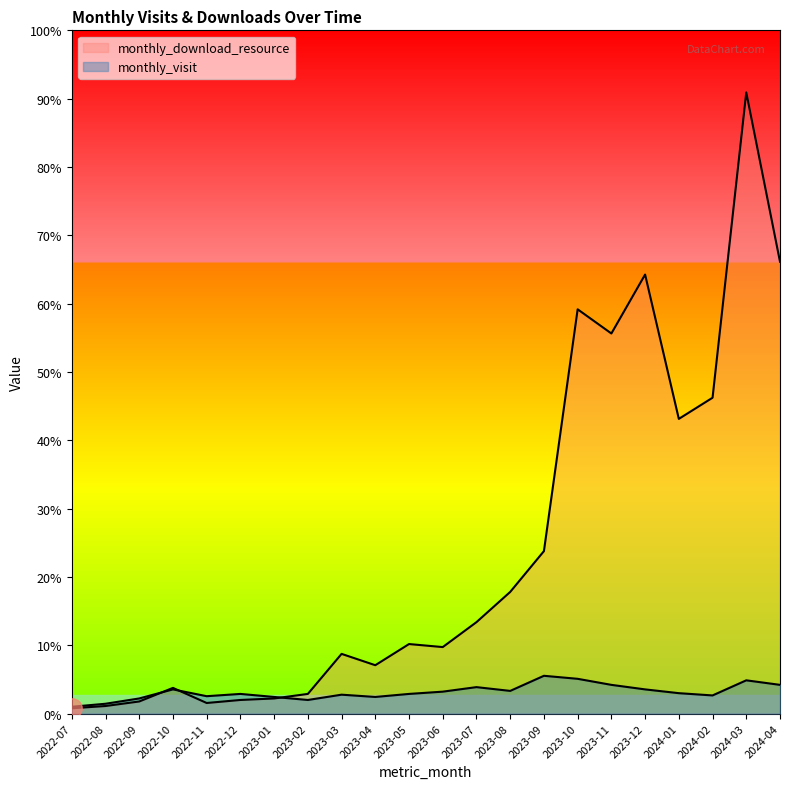

What is the difference between the monthly_download_resource values at 2023-06 and 2022-11?

74